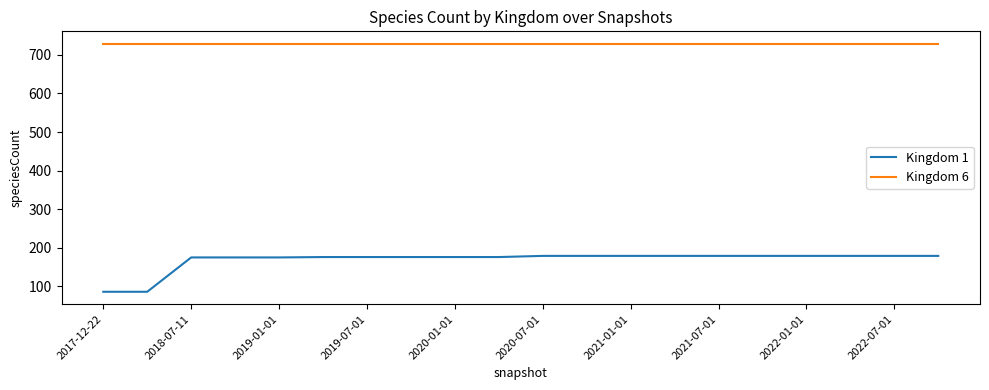

List the series in order of their peak value, highest first.

Kingdom 6, Kingdom 1